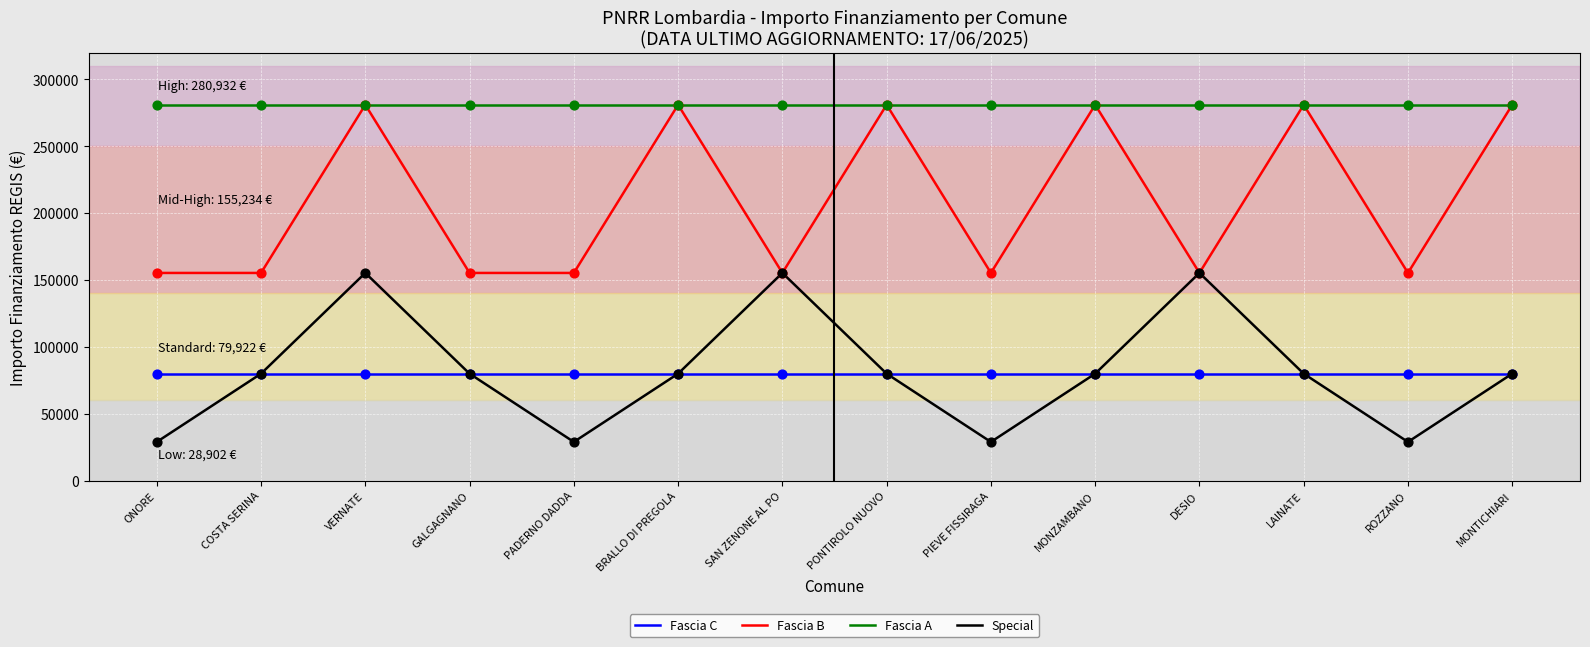

What is the difference between the highest and lowest values at MONTICHIARI?

201010